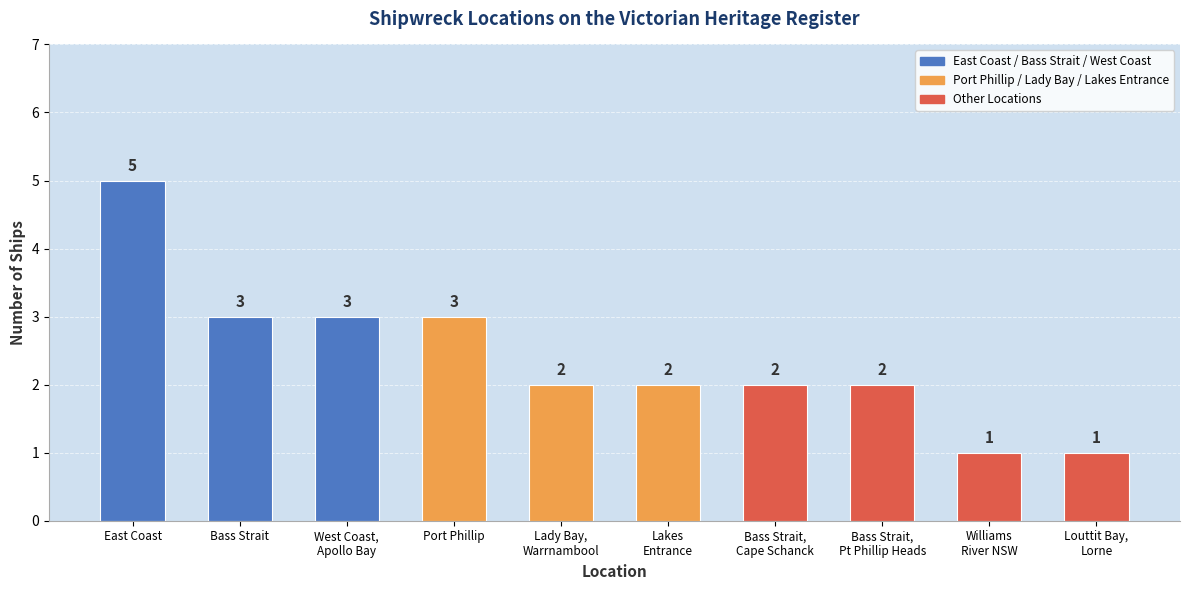

What is the difference between the maximum and minimum values?

4